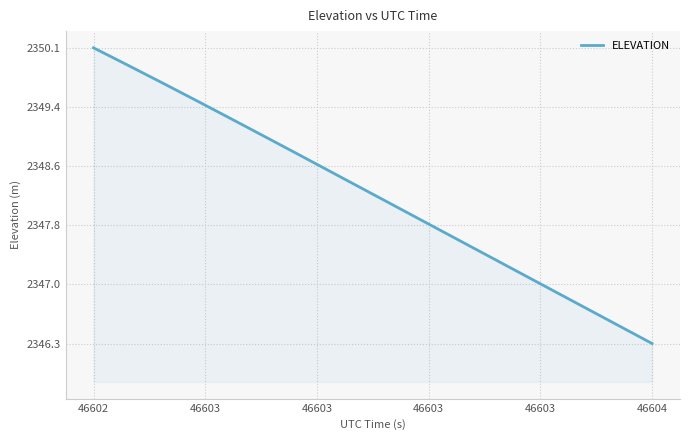

What is the average value?

2348.2